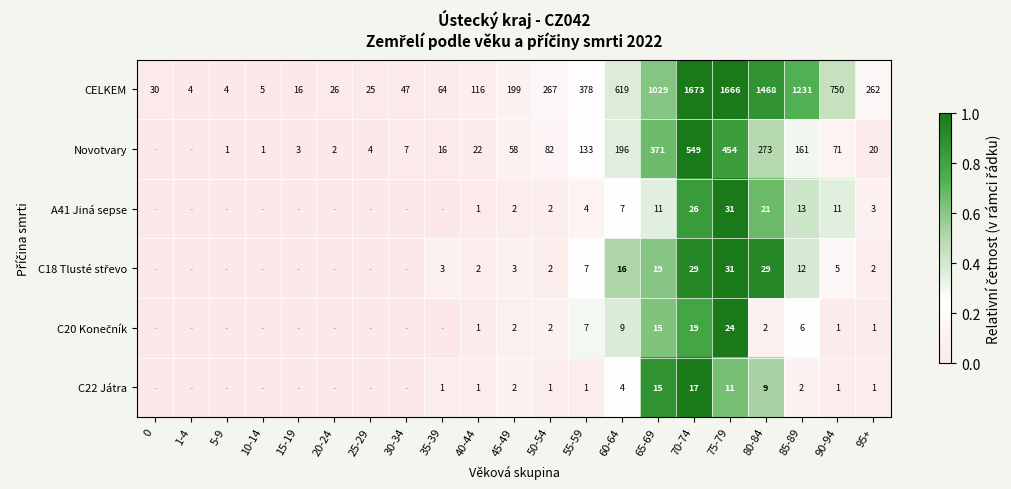

The value of A41 Jiná sepse at 80-84 is 21. True or false?

True